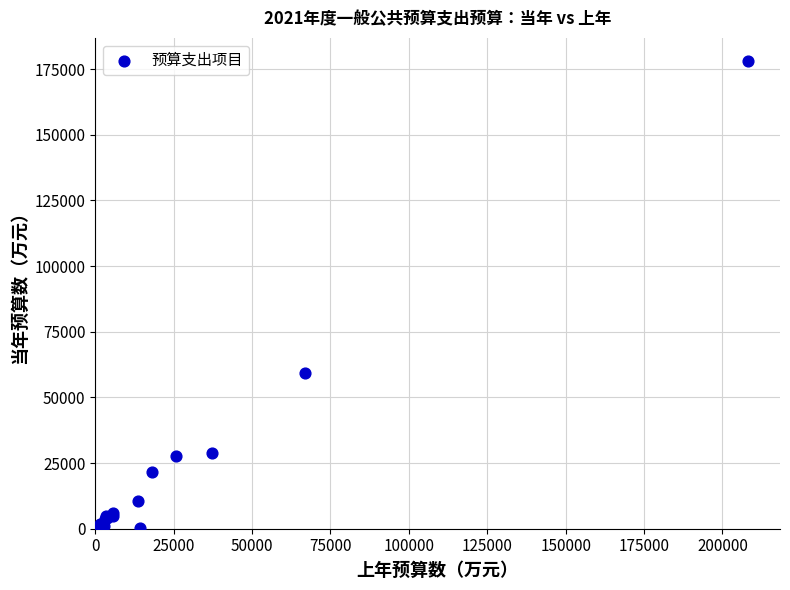

What Y value in the scatter plot is closest to 89166?

59463